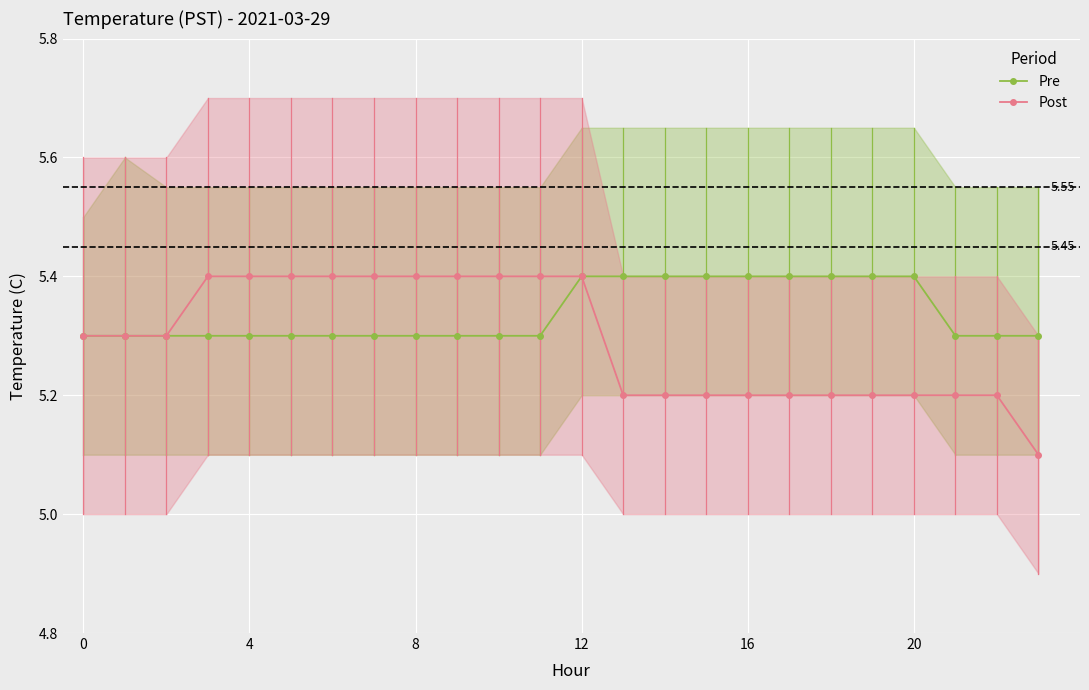

What is the label of the 11th point from the left?

10